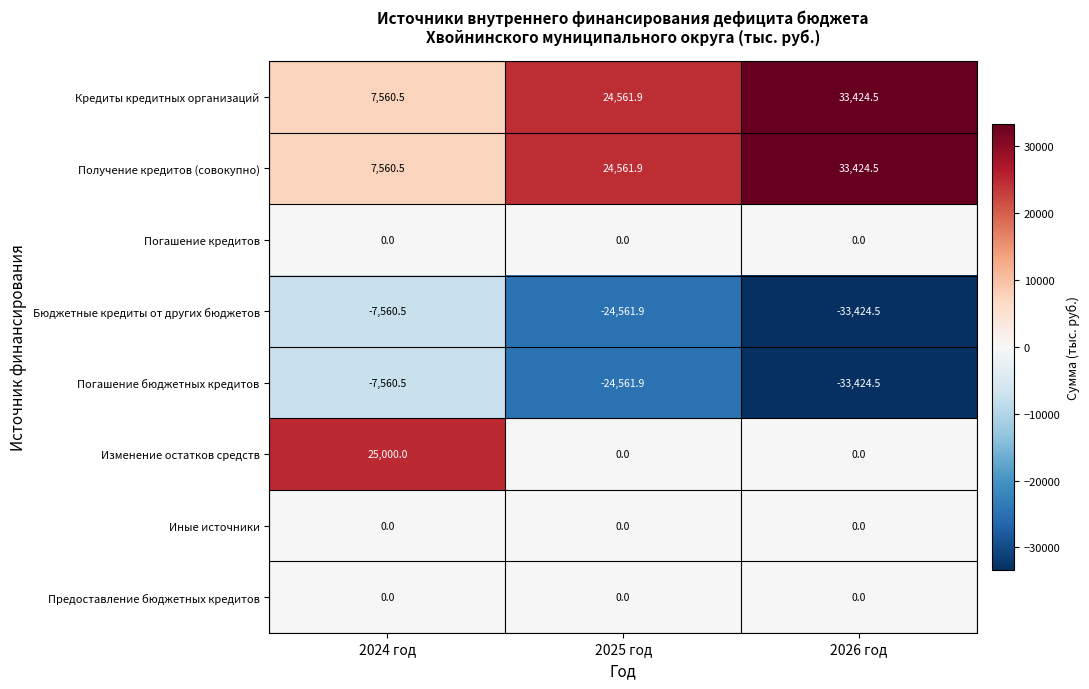

Rank the categories by Бюджетные кредиты от других бюджетов value from lowest to highest.

2026 год, 2025 год, 2024 год